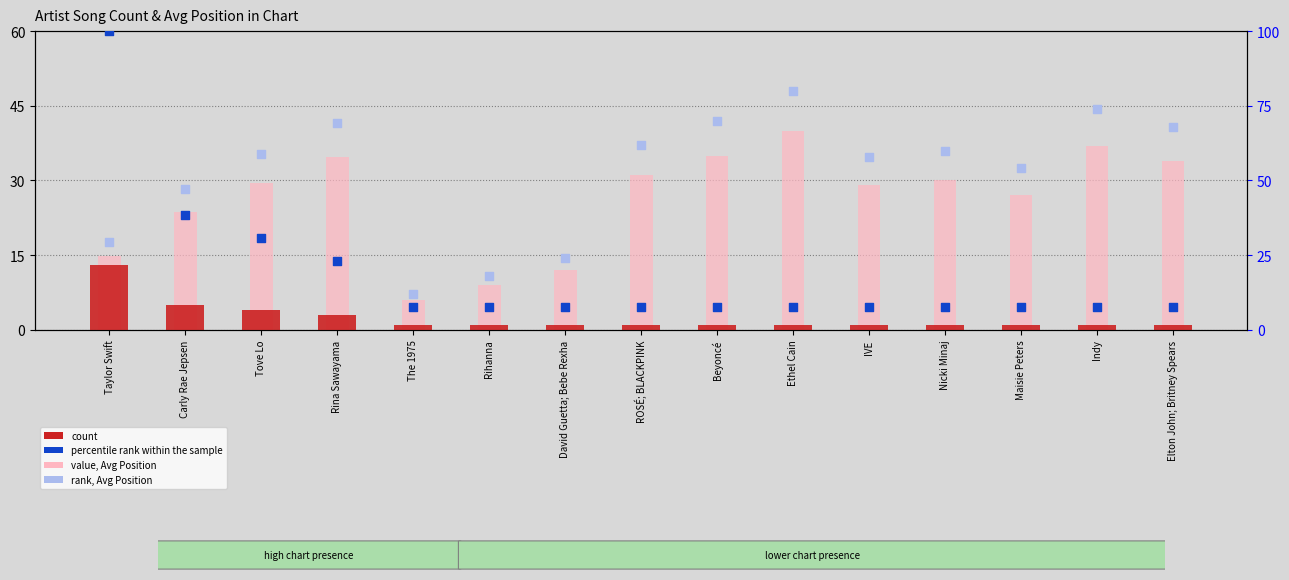

At how many categories does at least one series exceed 1?

15